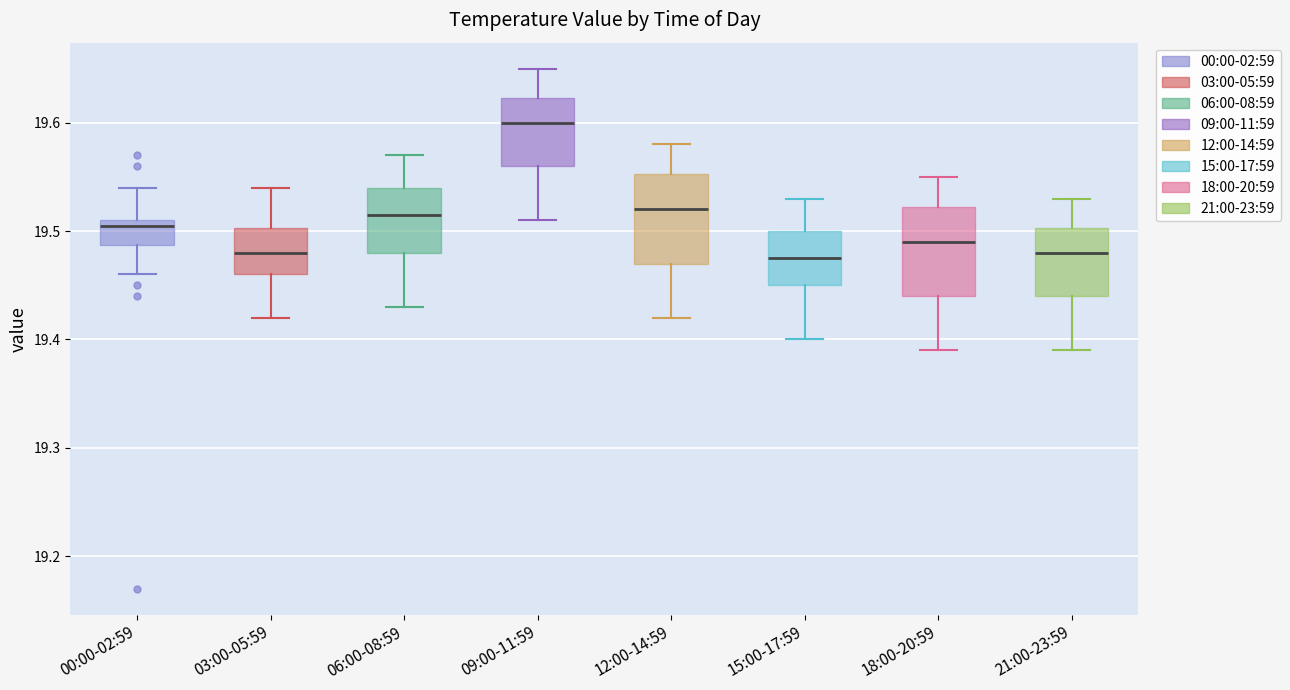

Reading left to right, read every box against the y-axis: the position of its median line, the range the box covers, and the ends of its whiskers. The values are not printed on the chart, so give them approximately, as read against the axis.

00:00-02:59: median 19.51 (just below the box's upper edge), box 19.49 to 19.51, whiskers 19.46 to 19.54
03:00-05:59: median 19.48, box 19.46 to 19.50, whiskers 19.42 to 19.54
06:00-08:59: median 19.52, box 19.48 to 19.54, whiskers 19.43 to 19.57
09:00-11:59: median 19.60, box 19.56 to 19.62, whiskers 19.51 to 19.65
12:00-14:59: median 19.52, box 19.47 to 19.55, whiskers 19.42 to 19.58
15:00-17:59: median 19.48, box 19.45 to 19.50, whiskers 19.40 to 19.53
18:00-20:59: median 19.49, box 19.44 to 19.52, whiskers 19.39 to 19.55
21:00-23:59: median 19.48, box 19.44 to 19.50, whiskers 19.39 to 19.53